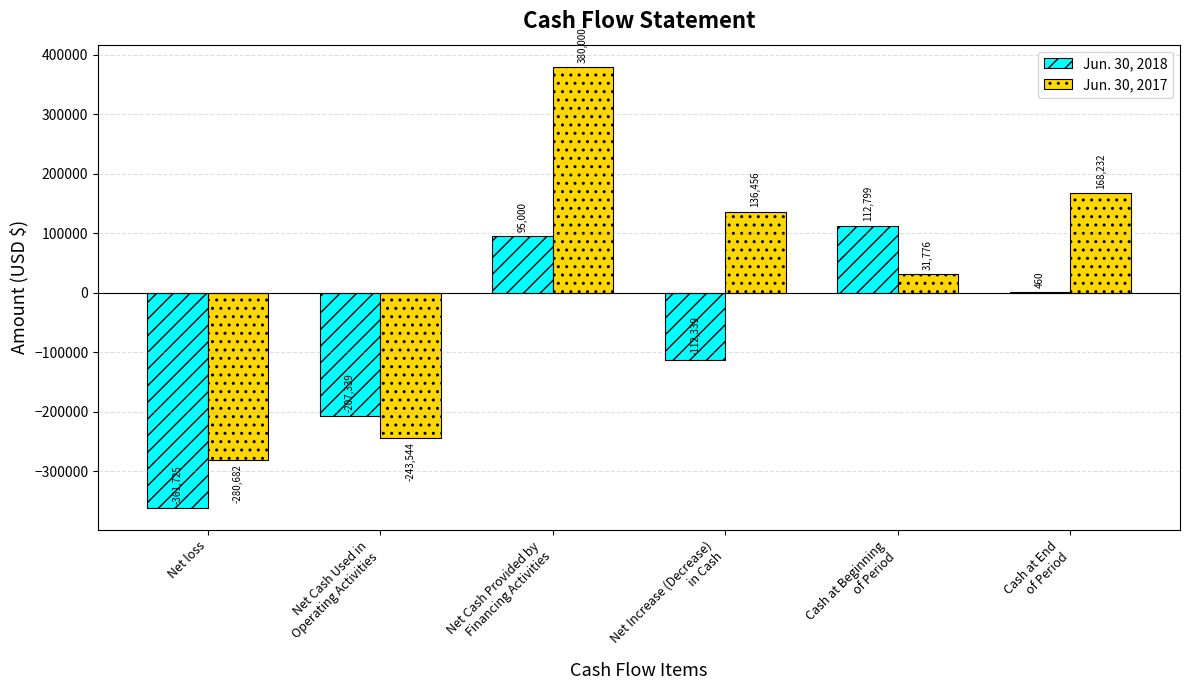

What is the maximum value for Jun. 30, 2018?

112799